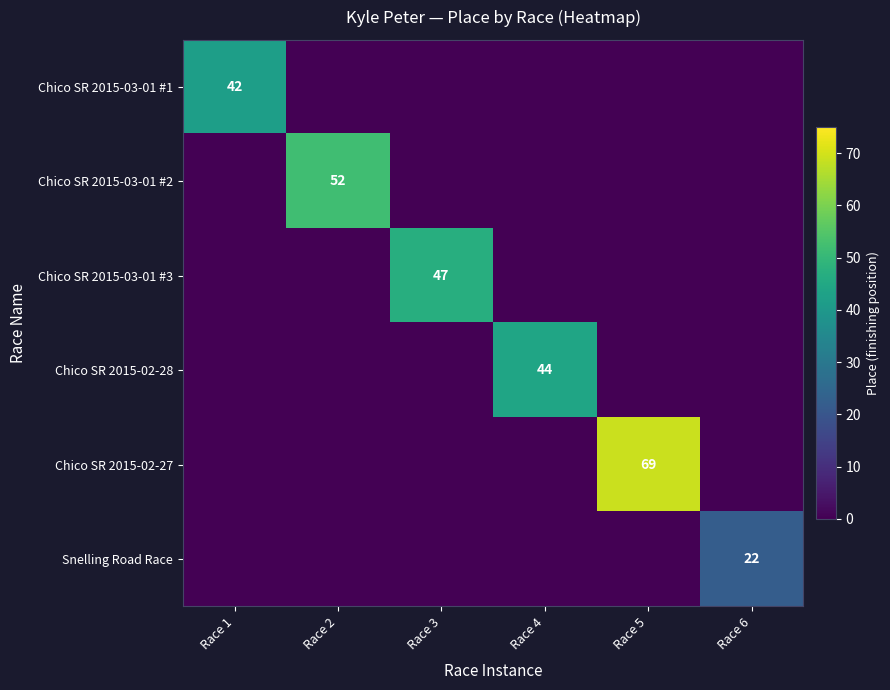

Rank the categories by Chico SR 2015-02-28 value from highest to lowest.

Race 4, Race 1, Race 2, Race 3, Race 5, Race 6